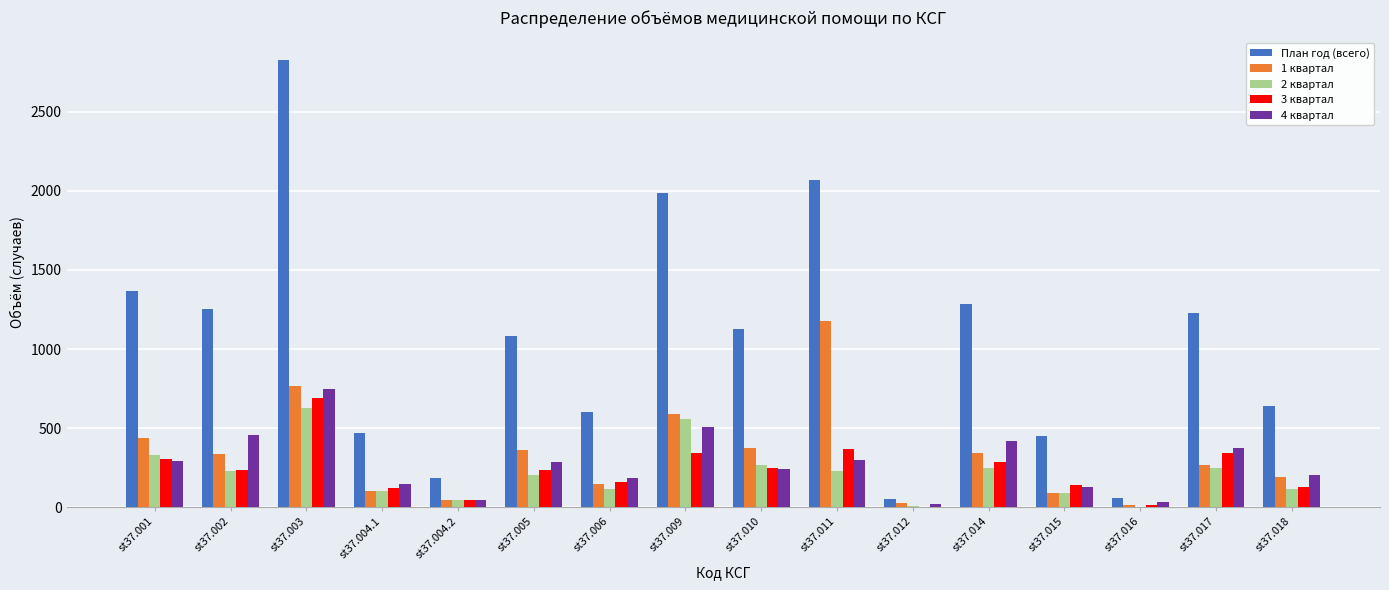

The value of 2 квартал at st37.010 is 418. True or false?

False